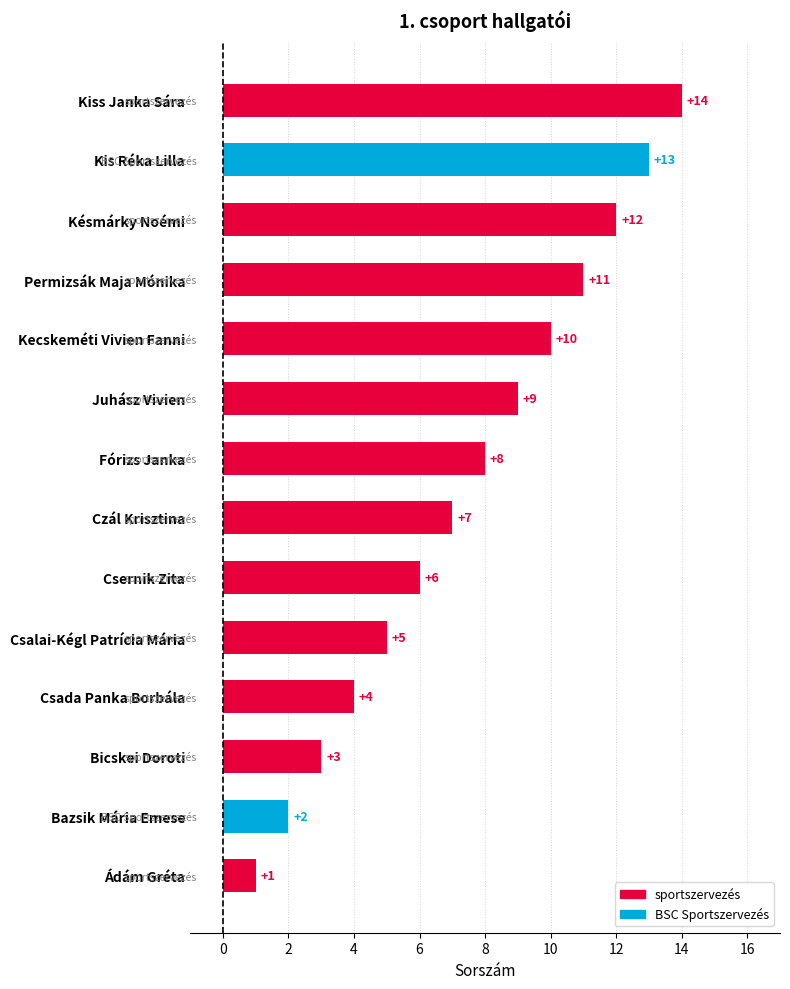

Which category has the lowest value across all series?

Ádám Gréta